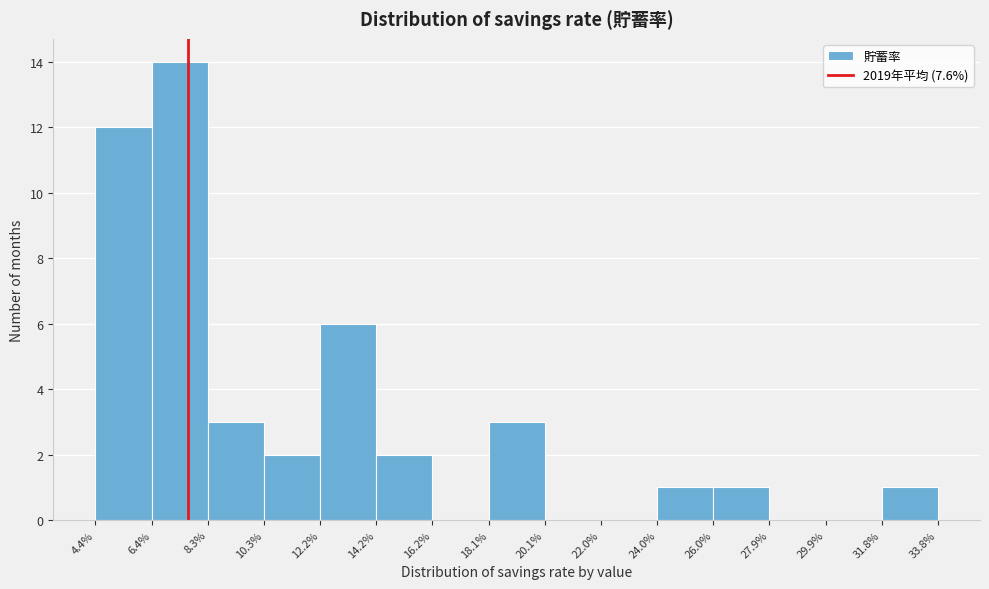

Reading left to right, list every bar in this chart as the range it spans on the x-axis followed by its height. The values are not printed on the chart, so give them approximately, as read against the axis.

4.4% to 6.4%: 12
6.4% to 8.3%: 14
8.3% to 10.3%: 3
10.3% to 12.2%: 2
12.2% to 14.2%: 6
14.2% to 16.2%: 2
16.2% to 18.1%: 0
18.1% to 20.1%: 3
20.1% to 22.0%: 0
22.0% to 24.0%: 0
24.0% to 26.0%: 1
26.0% to 27.9%: 1
27.9% to 29.9%: 0
29.9% to 31.8%: 0
31.8% to 33.8%: 1